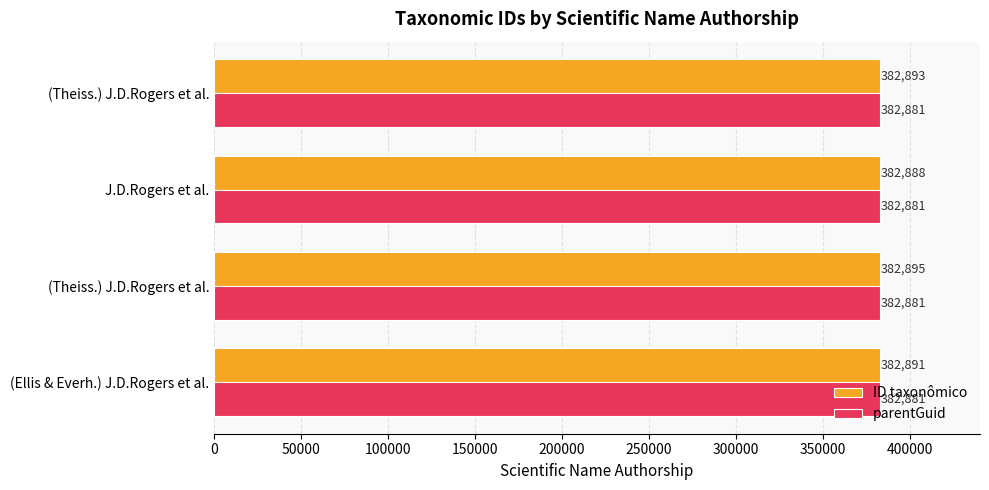

How many data points does each series have?

4